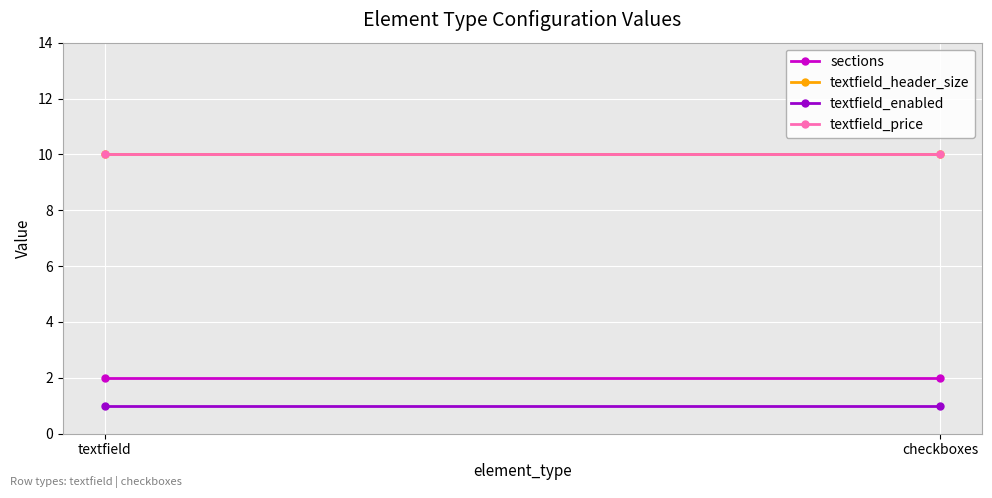

What is the total value across all series at checkboxes?

23